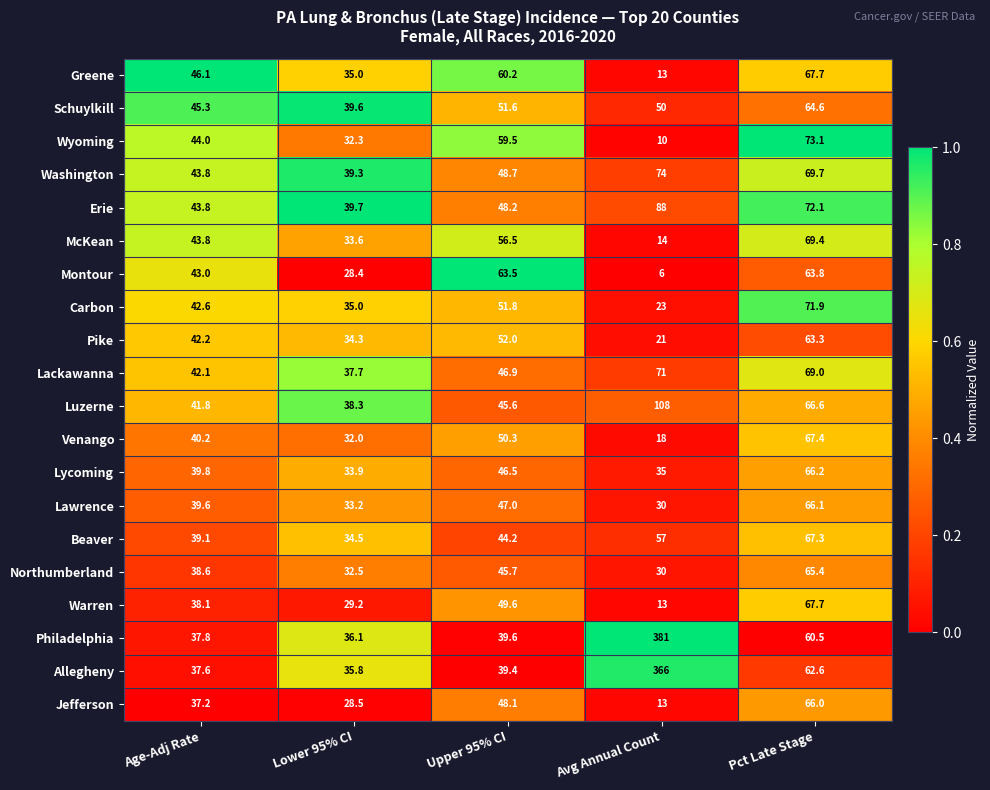

Between Lower 95% CI and Pct Late Stage, which series saw the biggest shift?

Wyoming